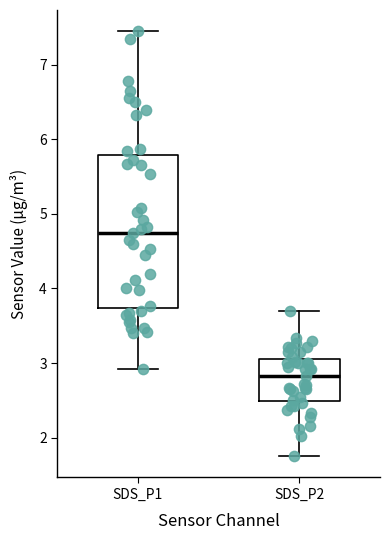

Which box's median line is the highest?

SDS_P1